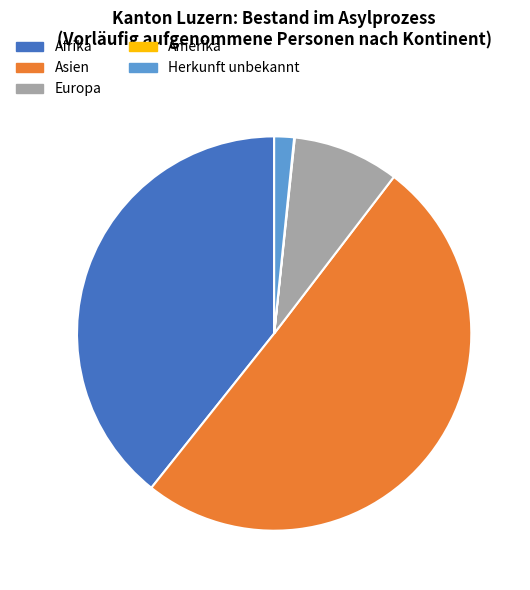

Which slice is the largest?

Asien